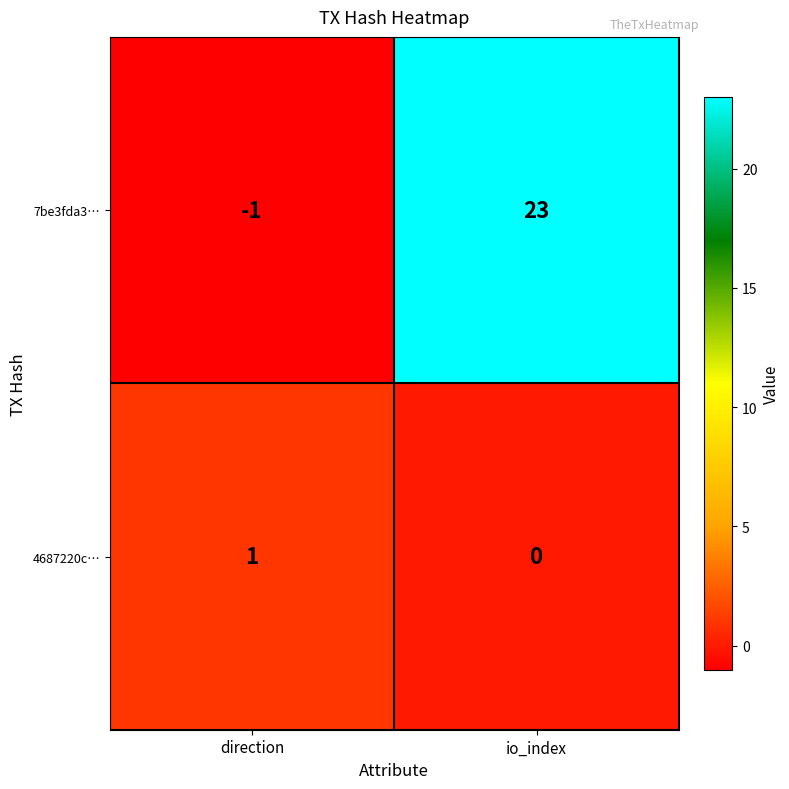

The value of 4687220c… at io_index is 0. True or false?

True